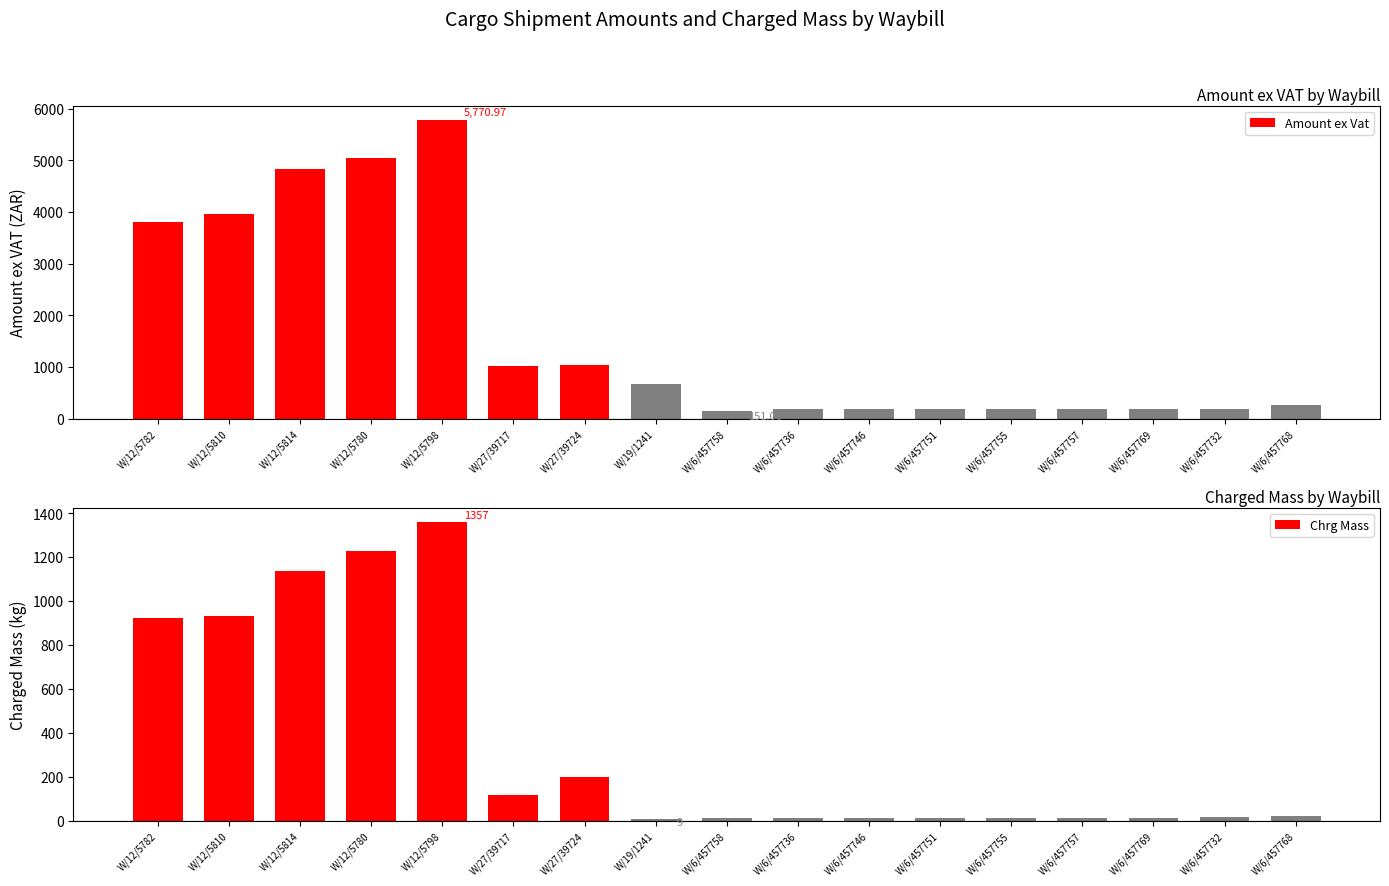

How many categories are shown in the chart?

17